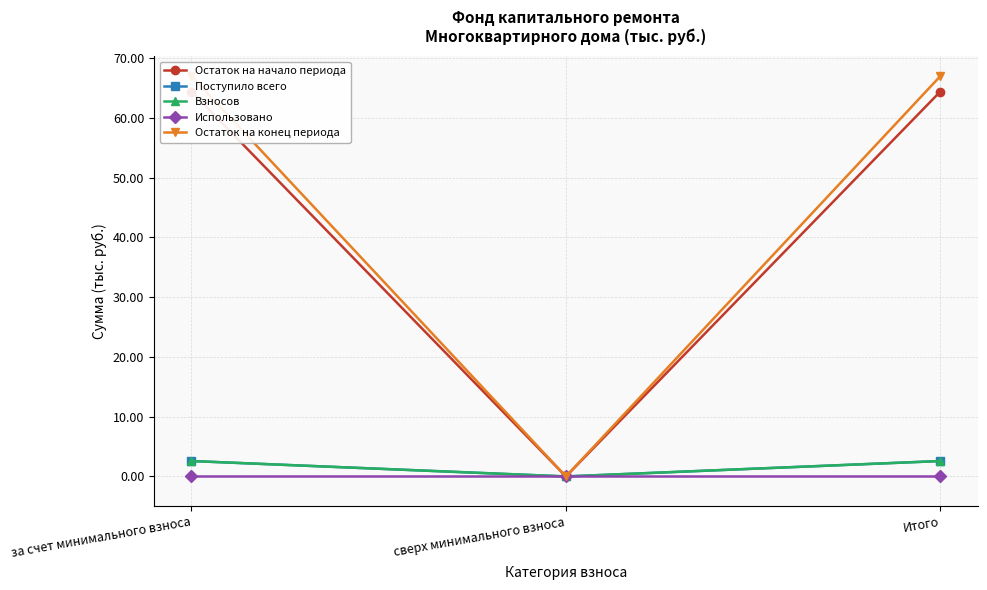

What is the maximum value shown in the chart?

67.0